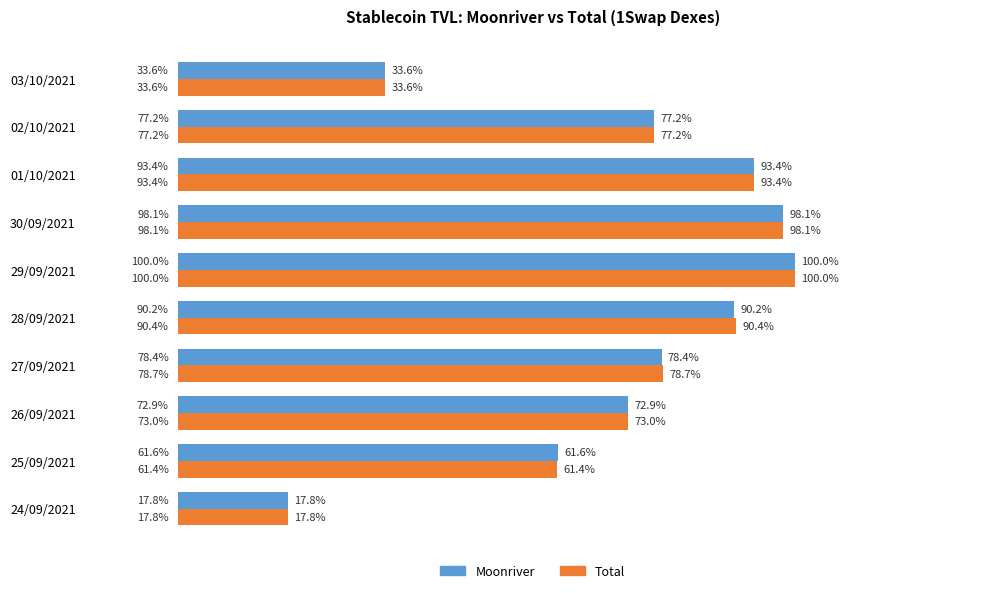

At which label is Total closest to 58?

25/09/2021